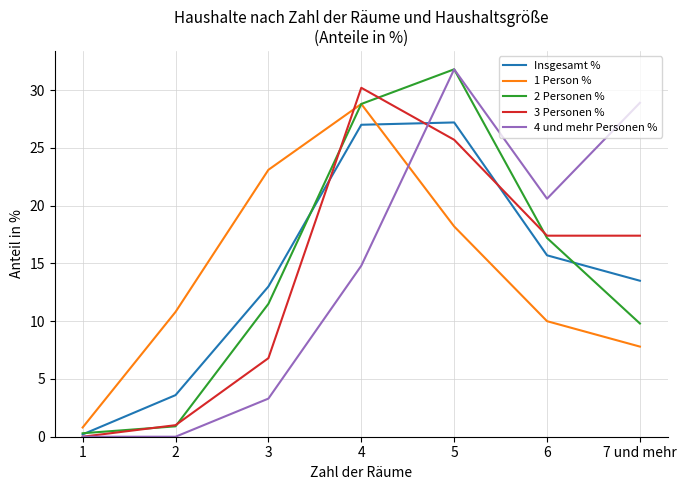

What is the sum of the 3 Personen % values at 4 and 3?

37.0